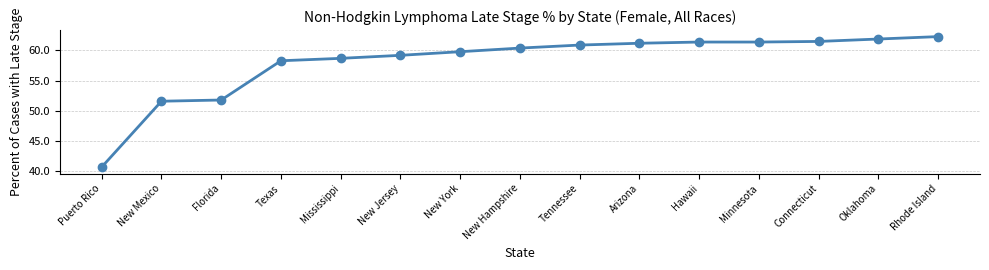

At which label does the data first exceed 60?

New Hampshire